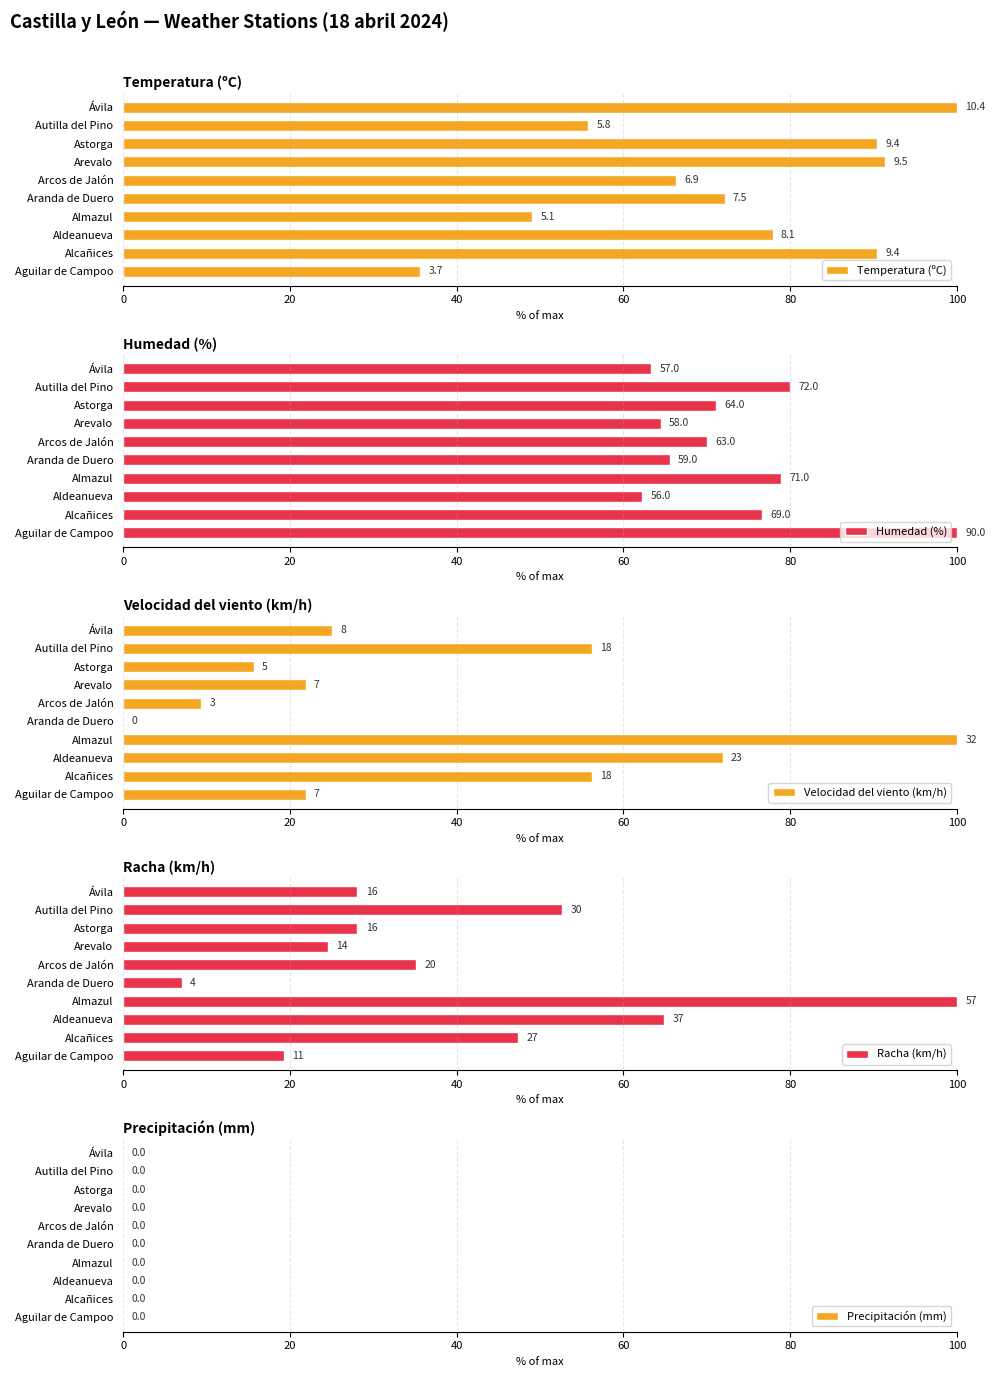

How many bars are there in each group?

5